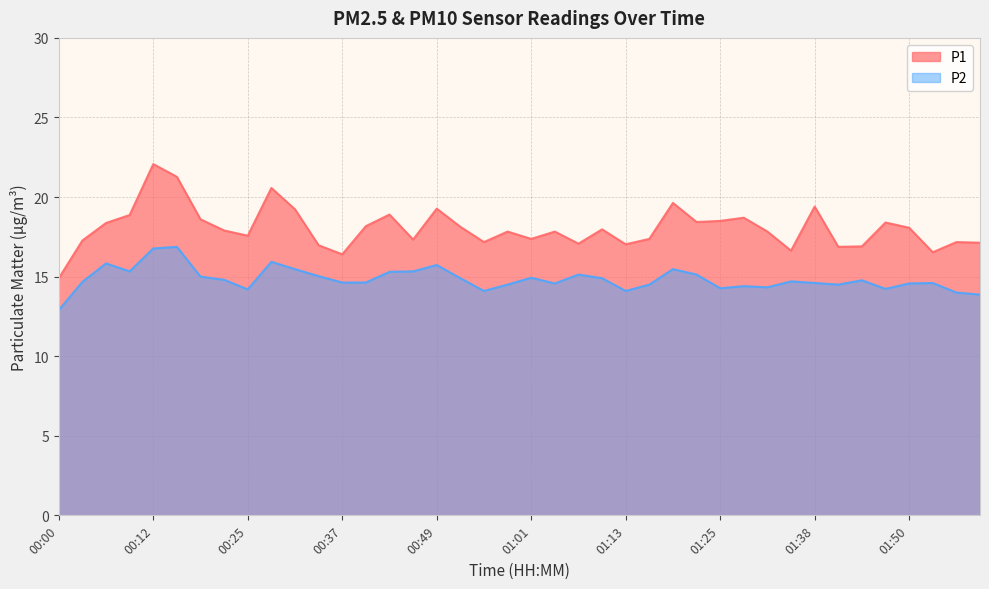

What is the difference between the P1 values at 01:07 and 01:01?

0.3